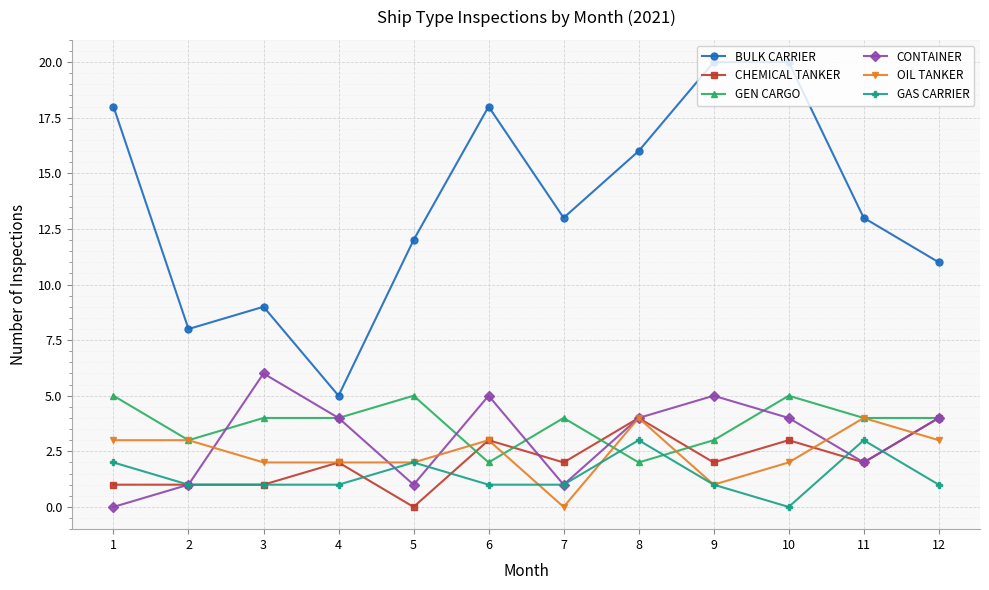

At how many categories does at least one series exceed 1?

12